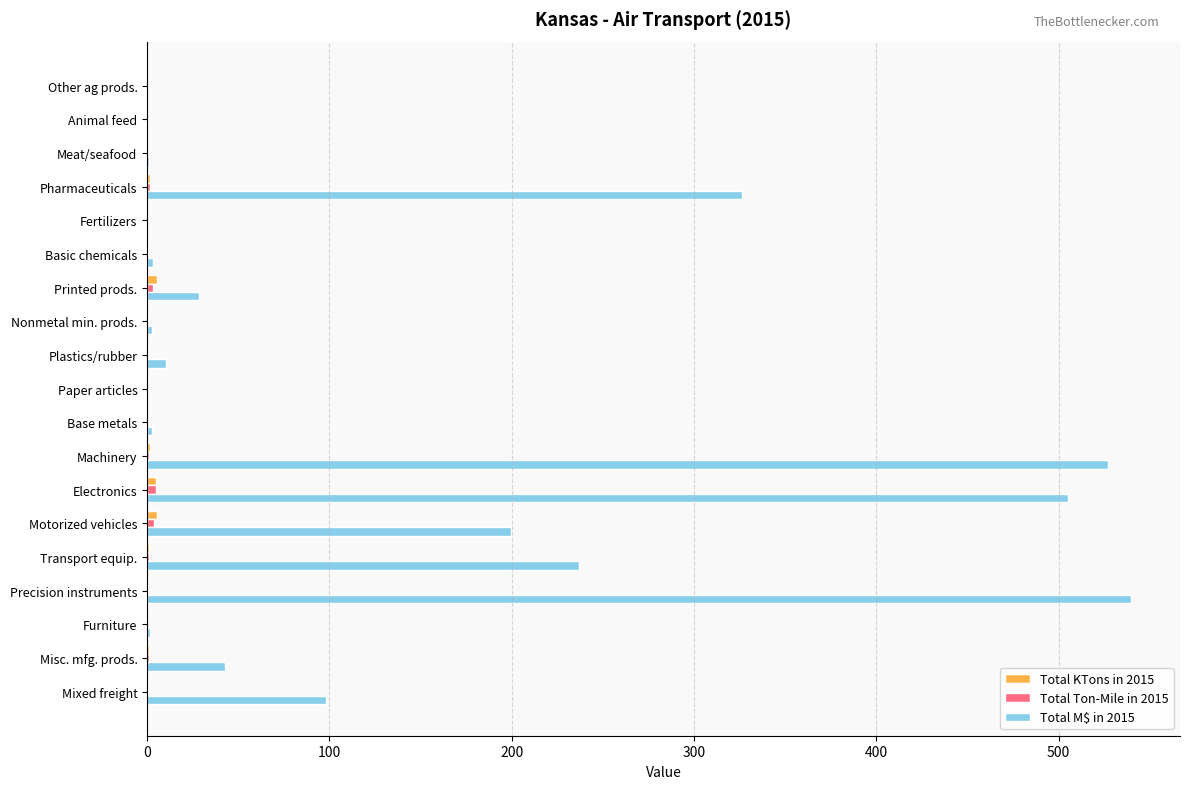

Which series has the largest total across all categories?

Total M$ in 2015